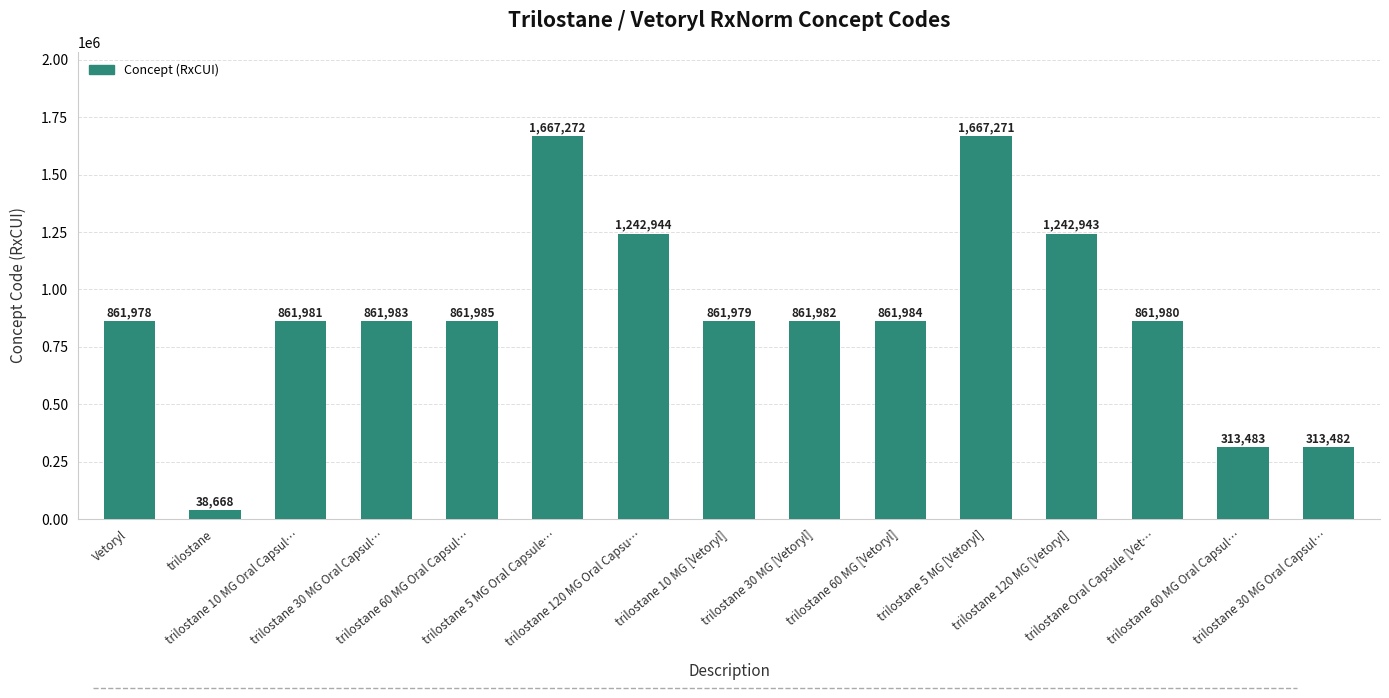

Approximately how many times larger is the value at trilostane 30 MG Oral Capsul… compared to Vetoryl?

1.0